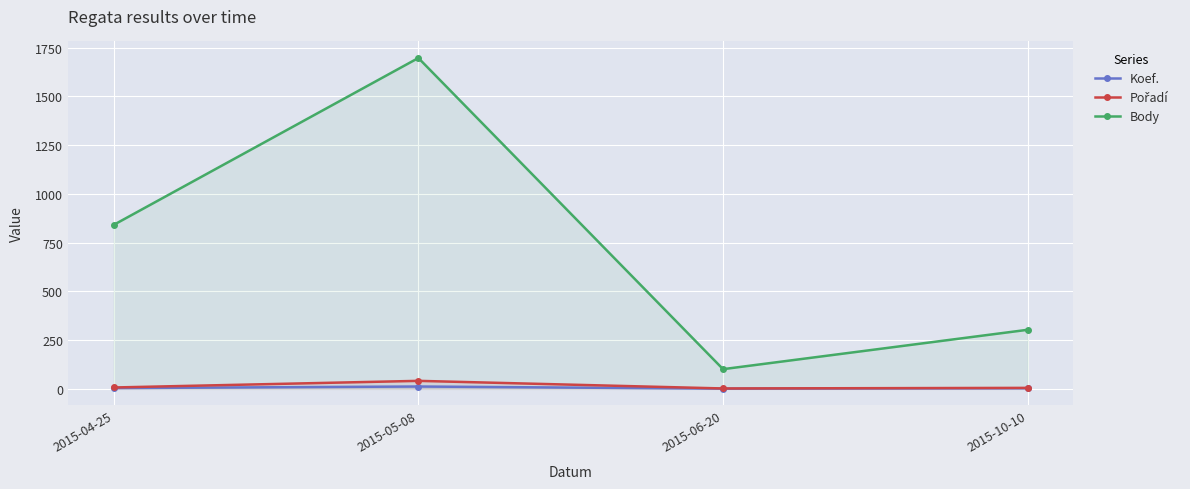

Which category has the highest value in the Body series?

2015-05-08